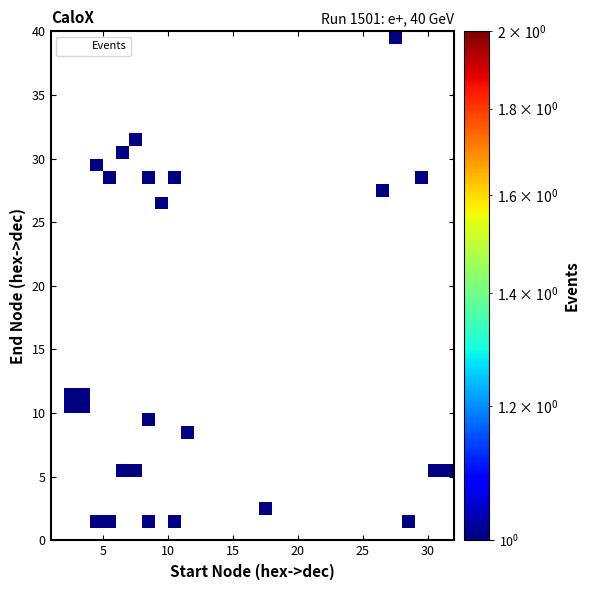

What is the range of Y values (max minus min)?

38